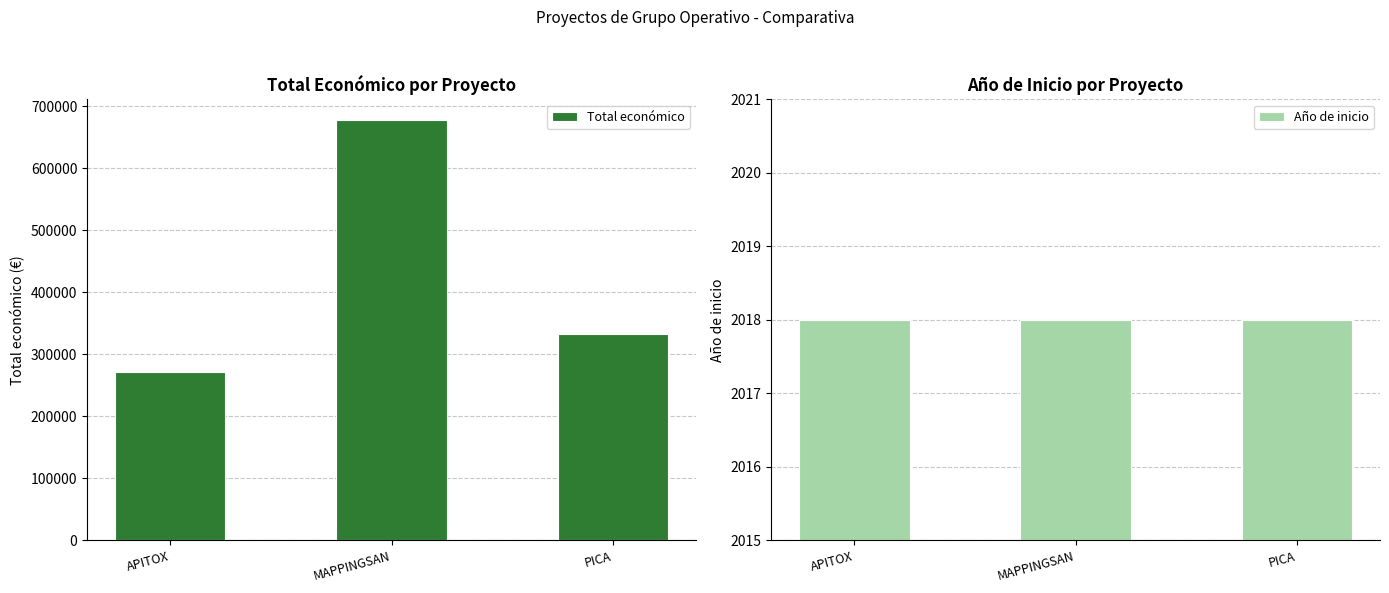

Which category has the lowest value in the Año de inicio series?

APITOX